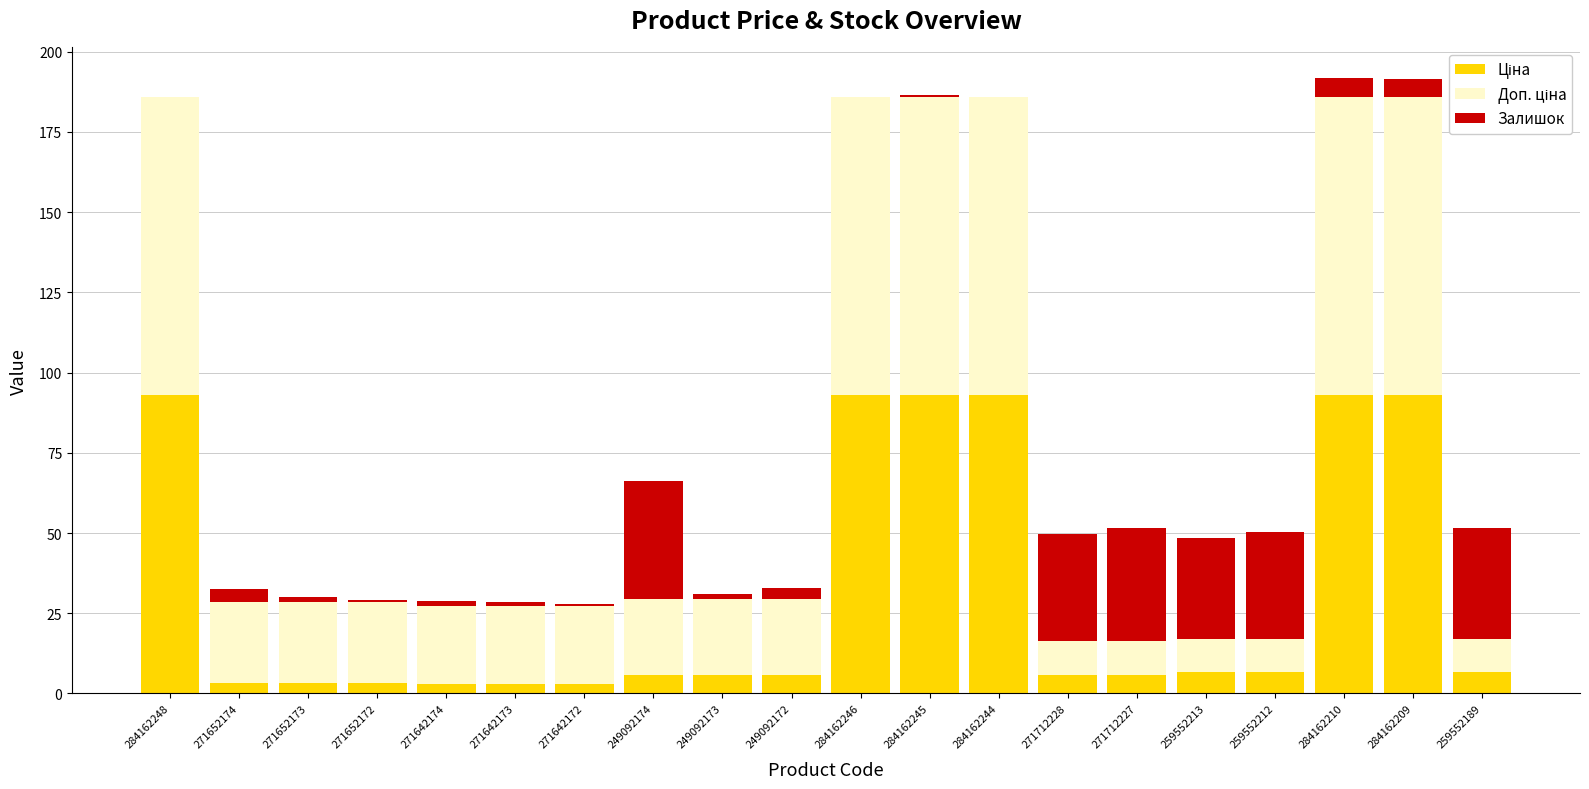

What is the total value across all series at 284162244?

185.8